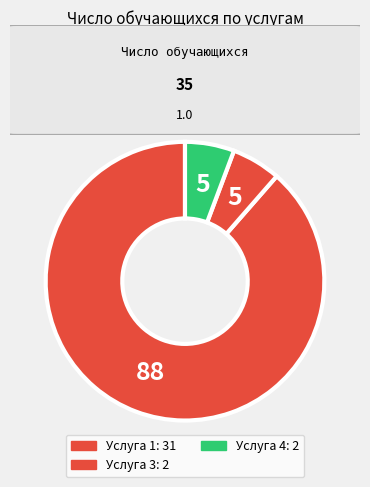

How many slices are in this pie chart?

3